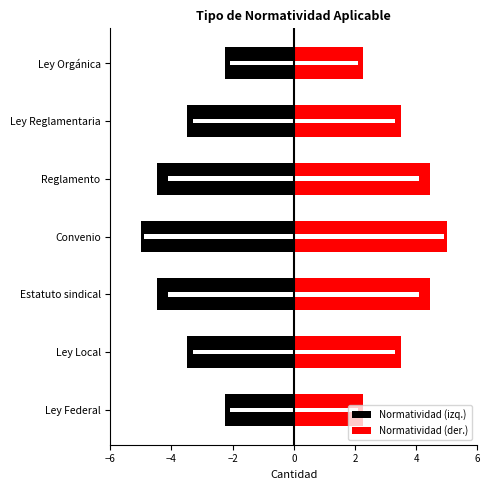

What position from the left is Estatuto sindical?

3